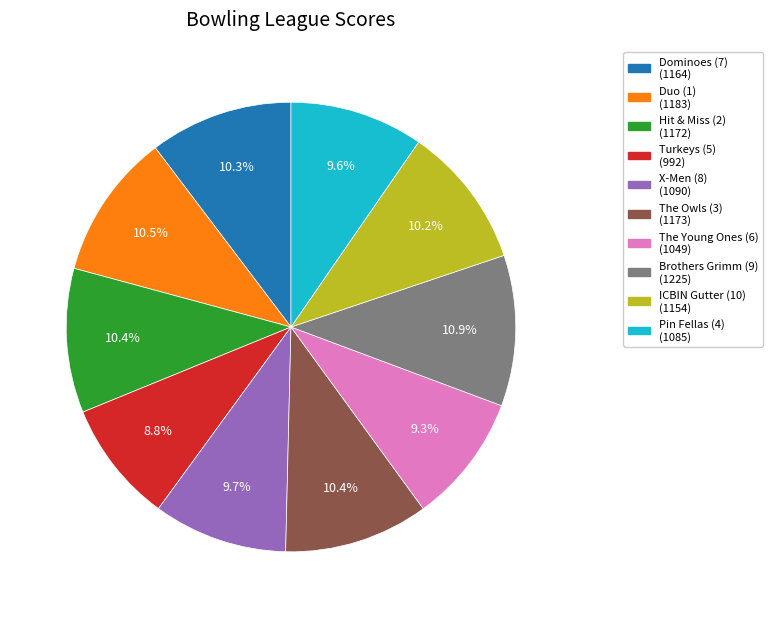

To the nearest percent, what percentage of the pie is Turkeys (5)?

9%